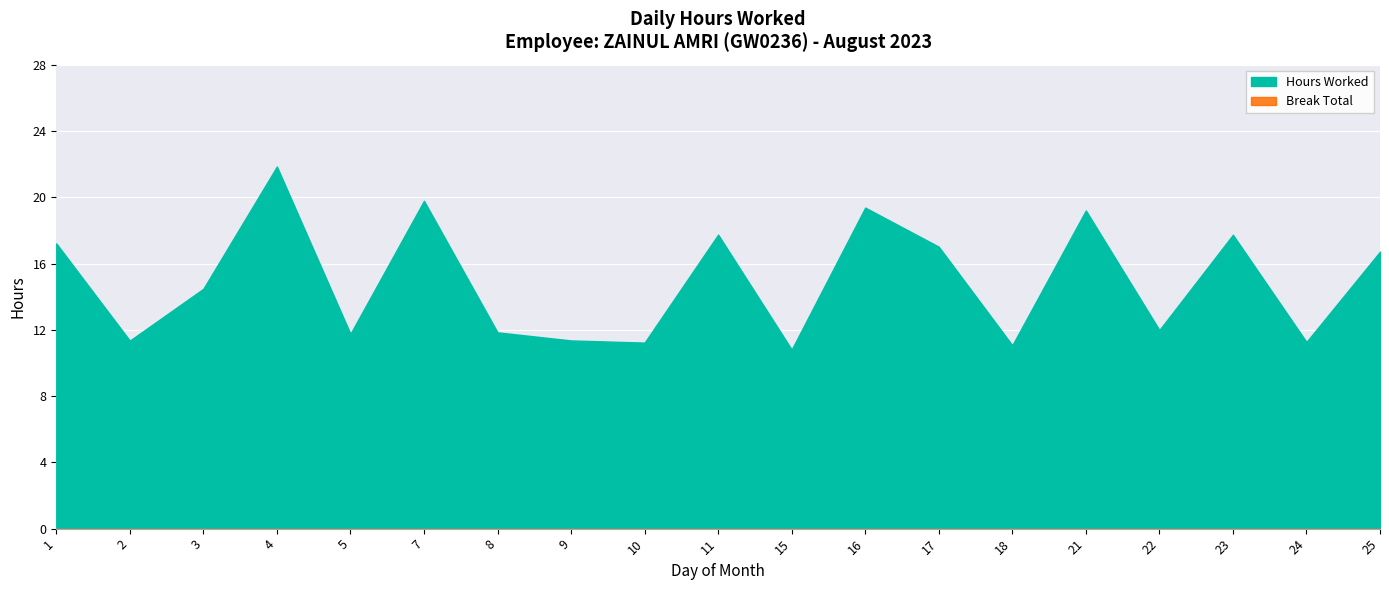

What is the value of the 2nd point from the left?

11.3